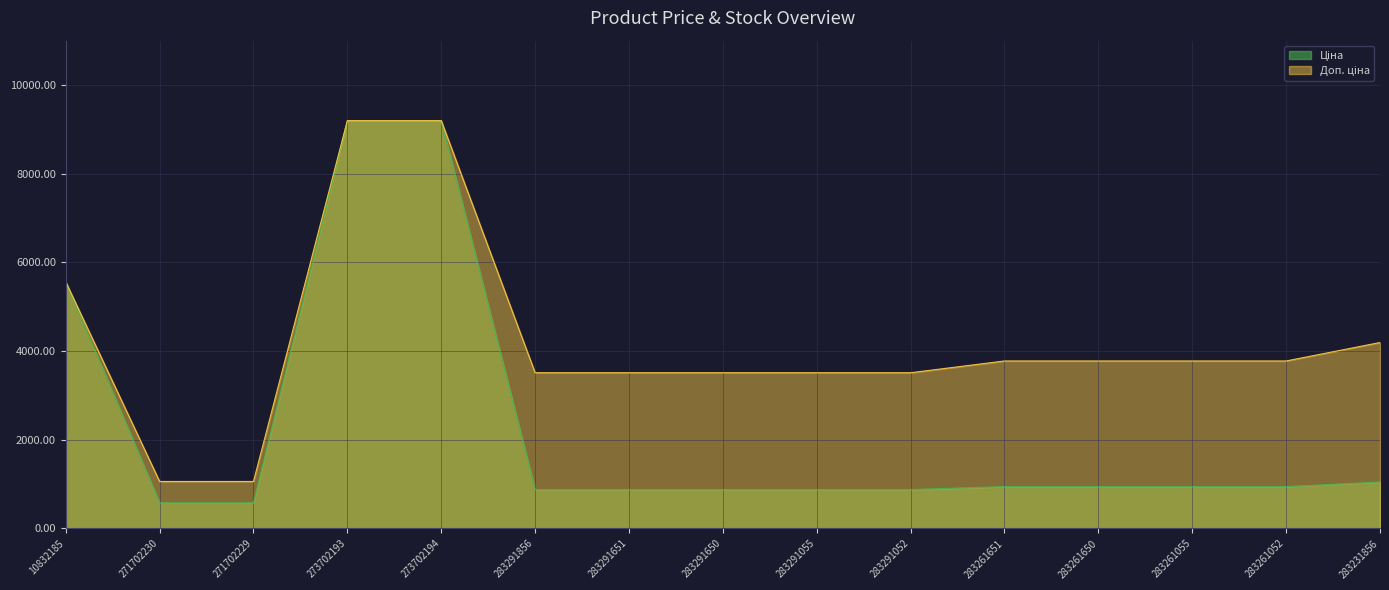

What position from the left is 283261052?

14